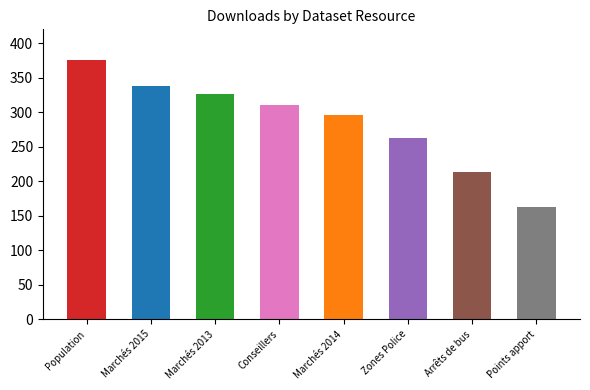

What position from the left is Zones Police?

6